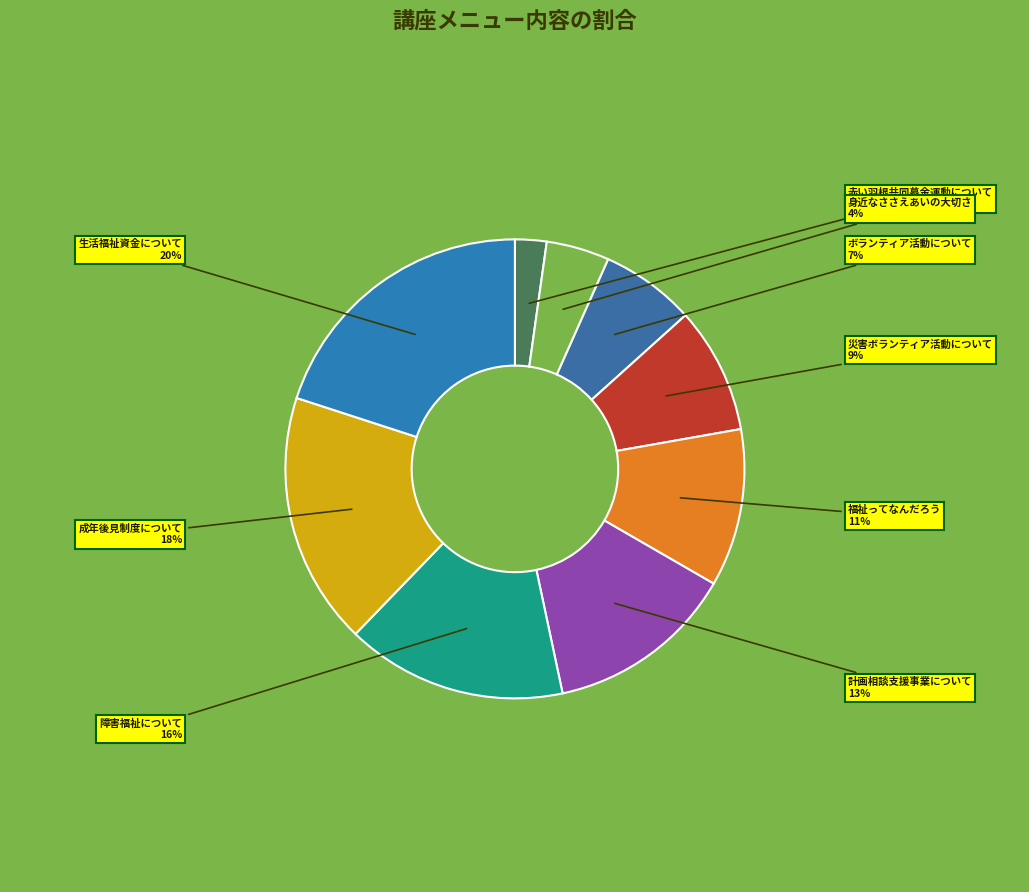

Which slice is the largest?

生活福祉資金について